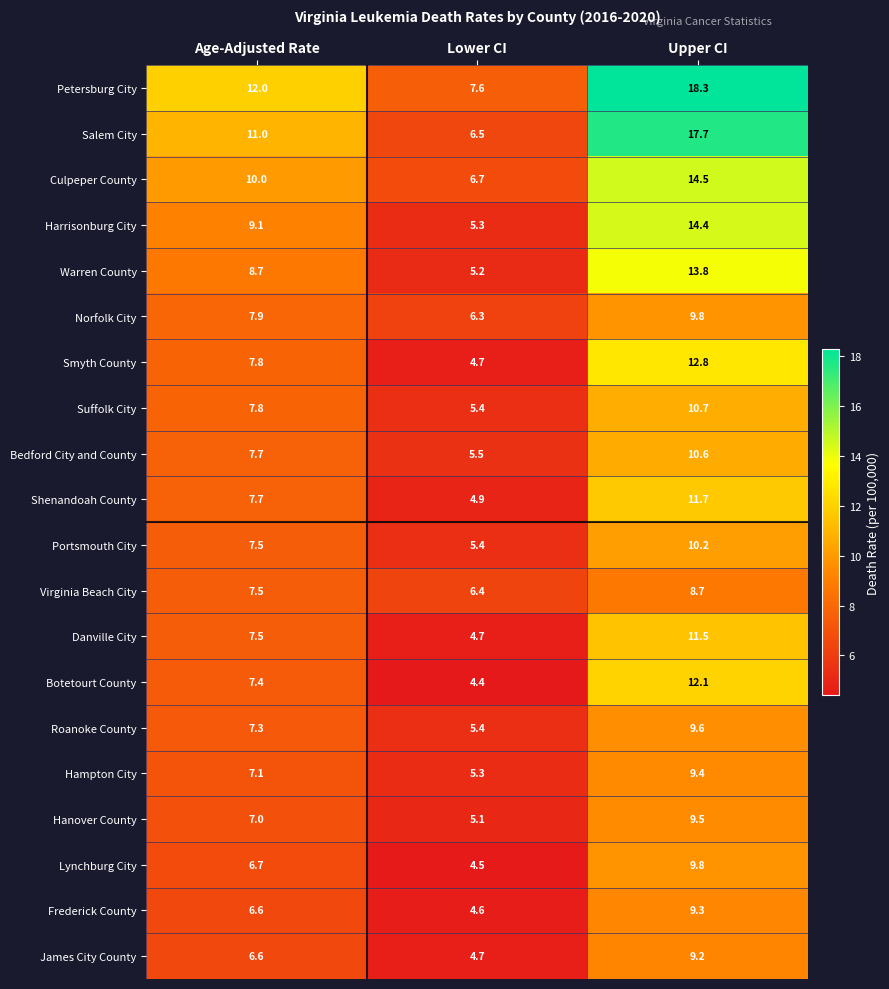

What is the minimum value for Lynchburg City?

4.5